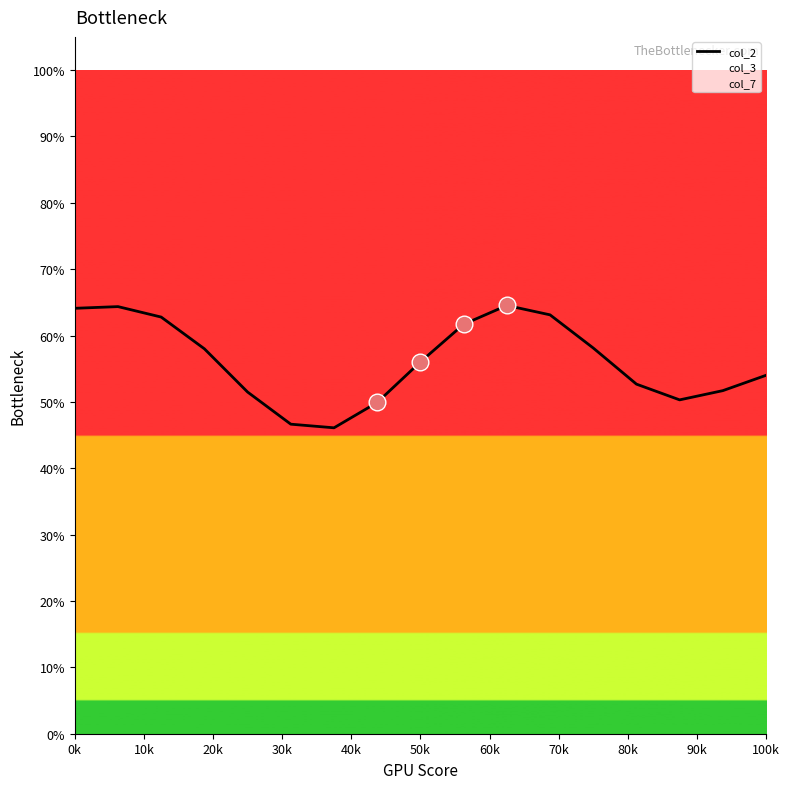

At which label is col_3 closest to 54?

100k